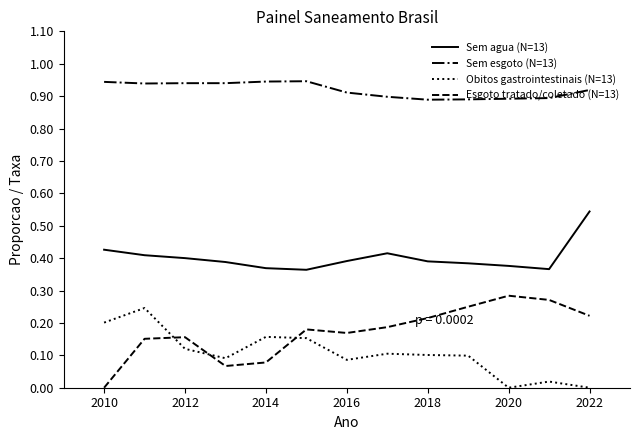

True or false: Obitos gastrointestinais (N=13) and Sem agua (N=13) cross at least once.

False